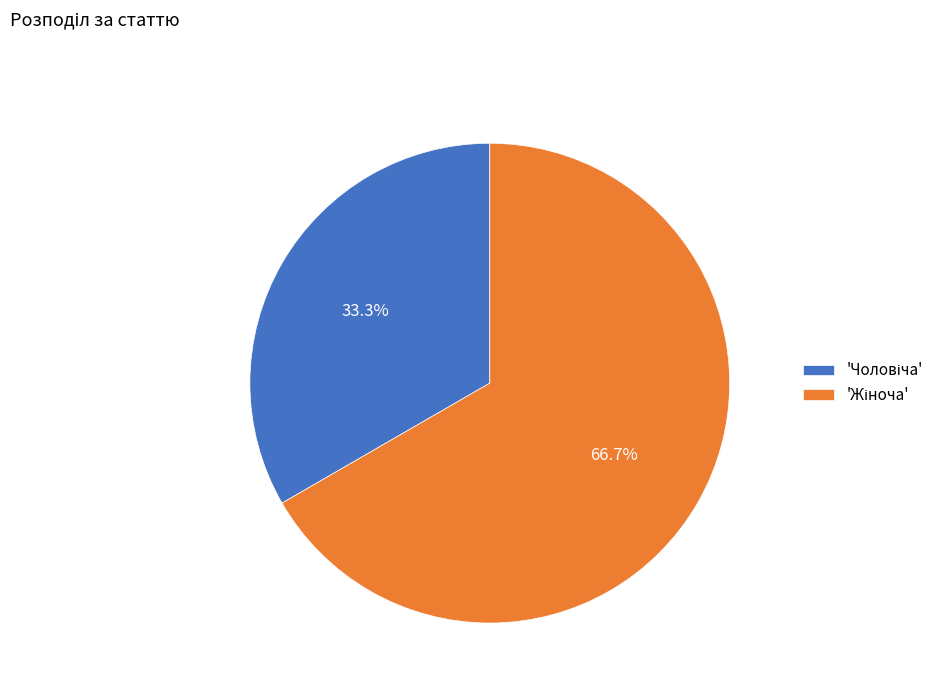

How many slices are in this pie chart?

2